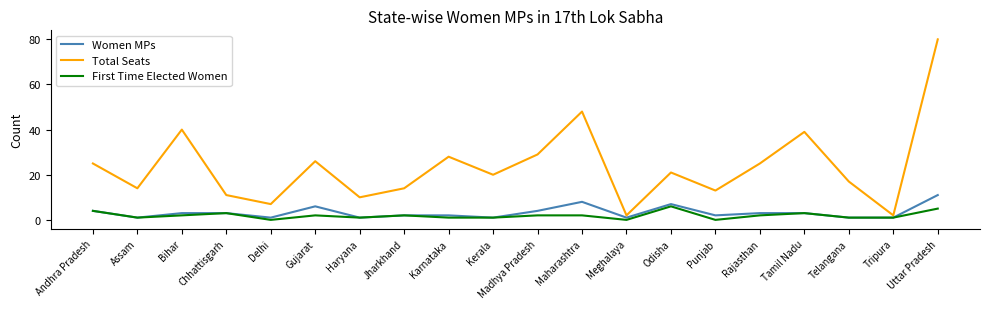

True or false: First Time Elected Women and Total Seats cross at least once.

False